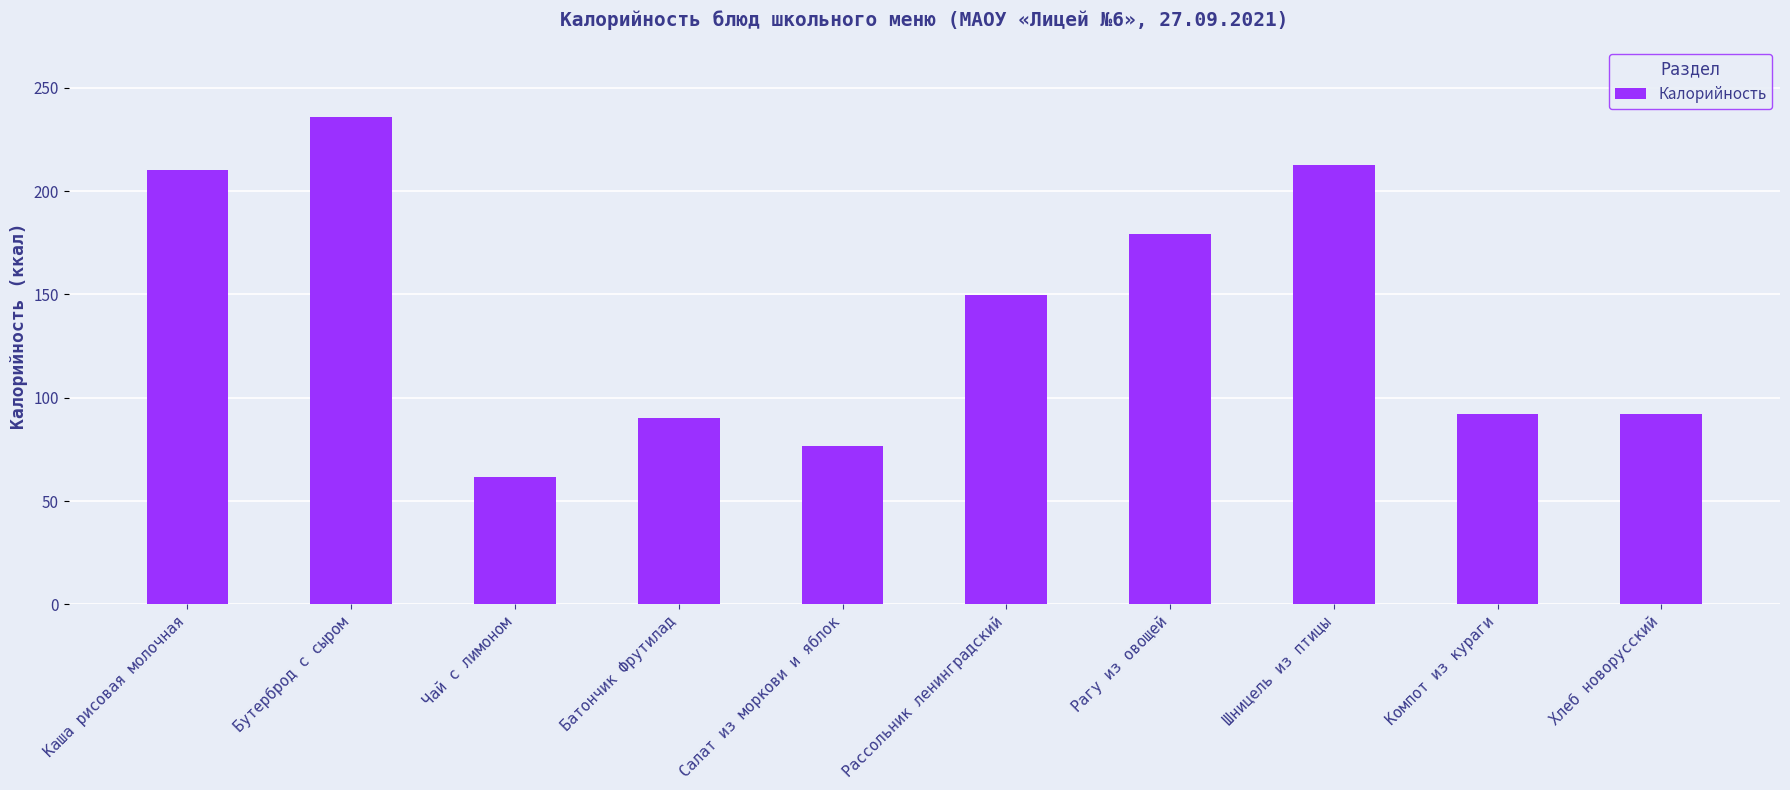

At which category does the chart reach its peak across all series?

Бутерброд с сыром